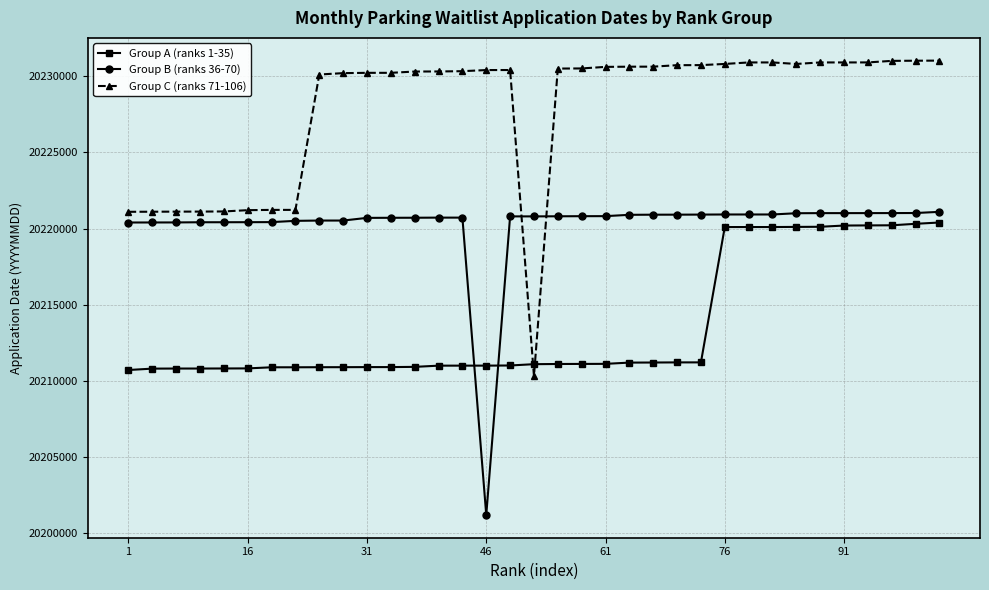

Rank the series by their average value, from highest to lowest.

Group C (ranks 71-106), Group B (ranks 36-70), Group A (ranks 1-35)